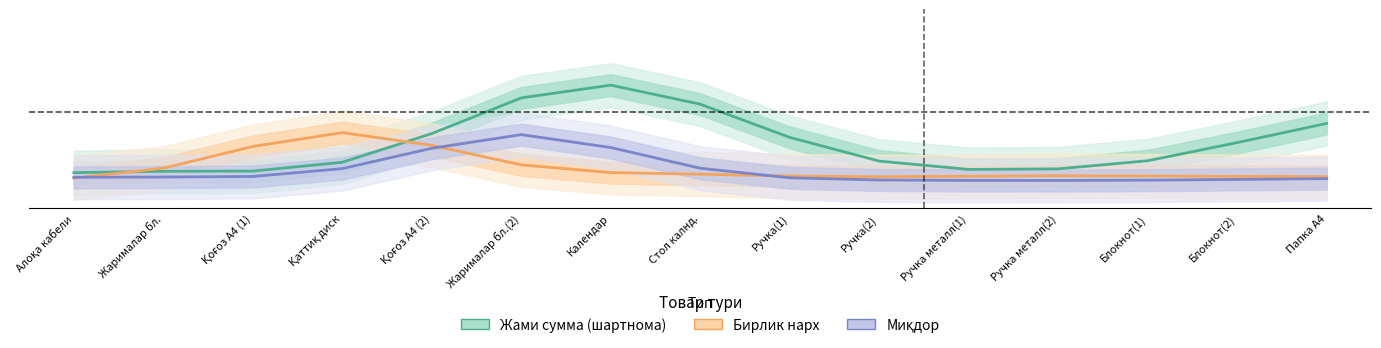

What is the difference between the Бирлик нарх values at Жарималар бл.(2) and Қоғоз А4 (1)?

0.1